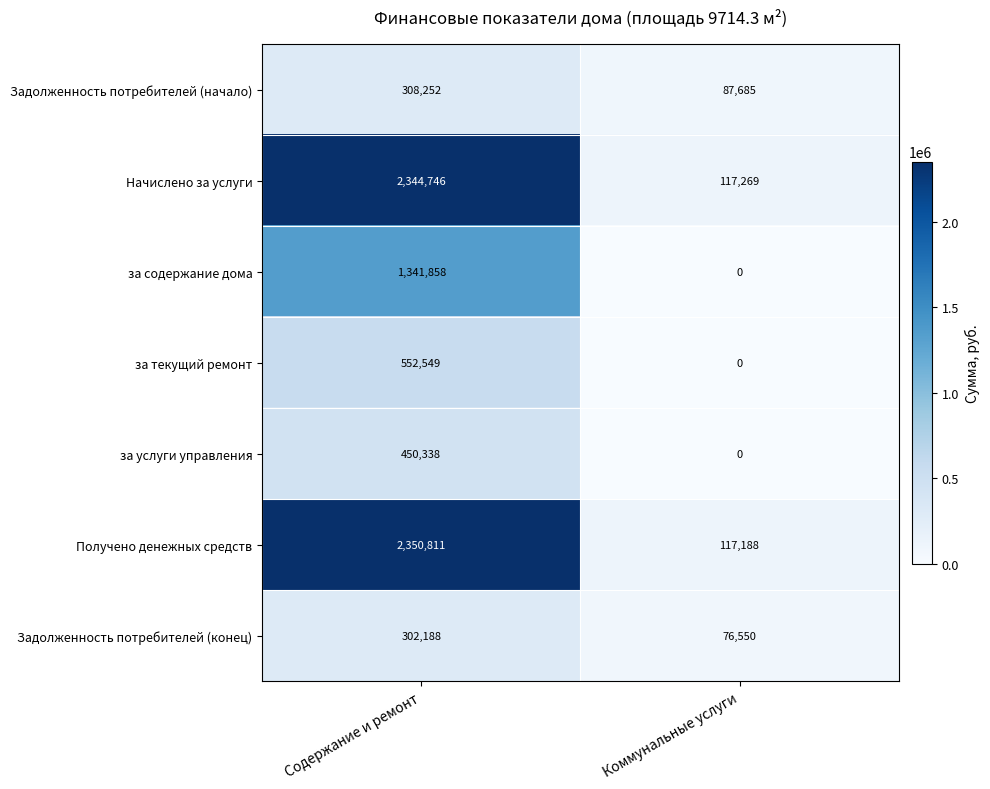

Is it true that Задолженность потребителей (конец) equals 302188 at Содержание и ремонт?

True